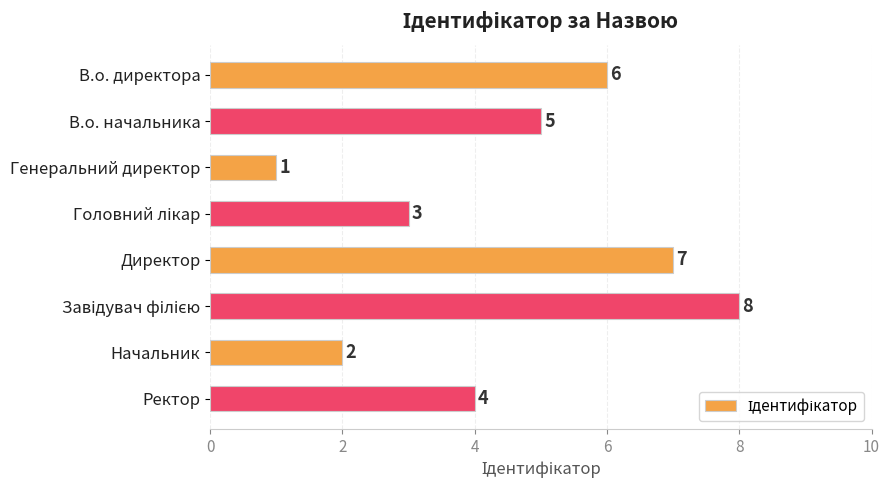

What is the label of the 6th bar from the bottom?

Генеральний директор